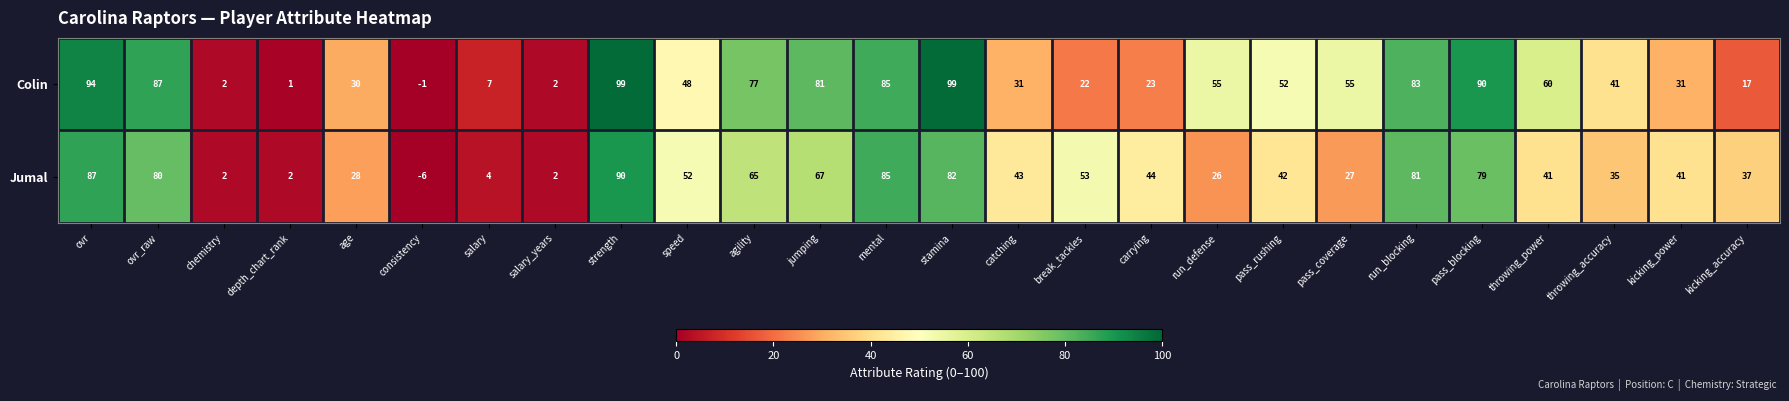

Is the value of Colin at salary greater than the value of Jumal at run_blocking?

No